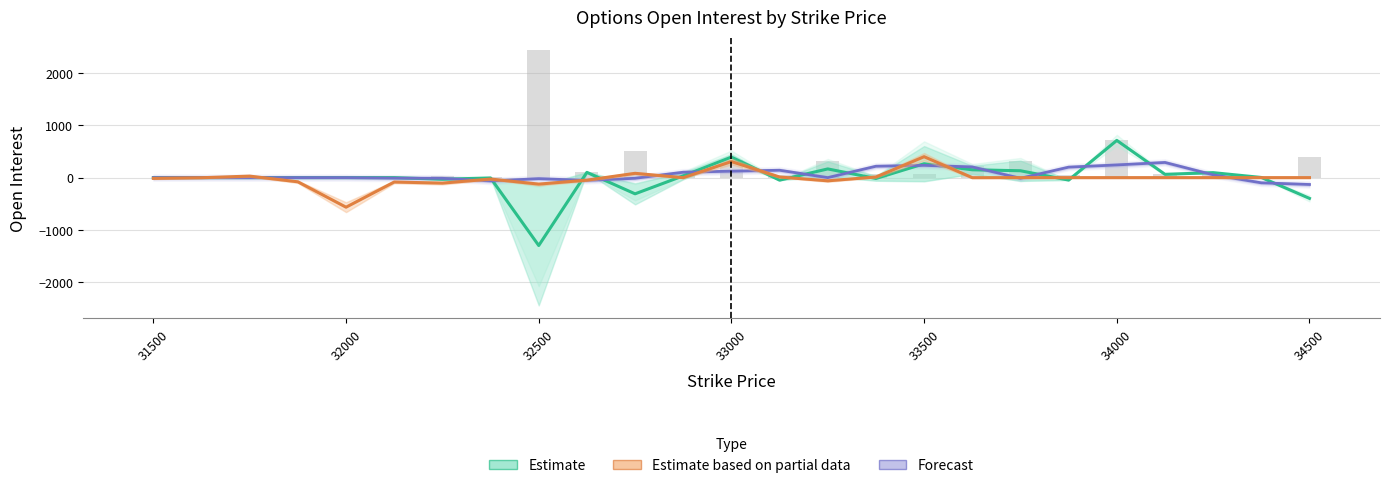

How many groups of bars are there?

25